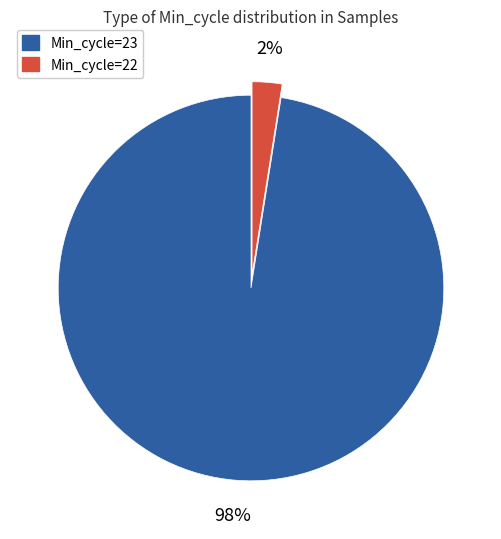

How many slices are in this pie chart?

2